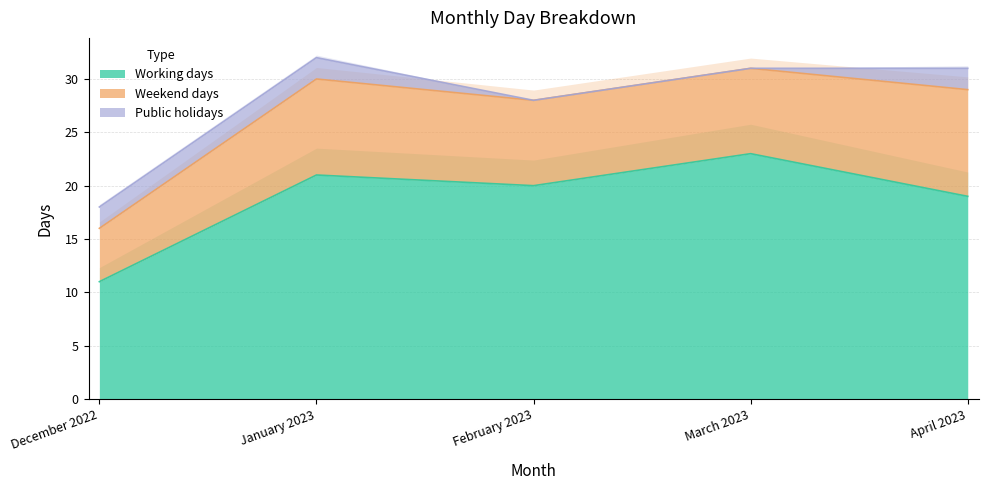

What is the maximum value for Working days?

23